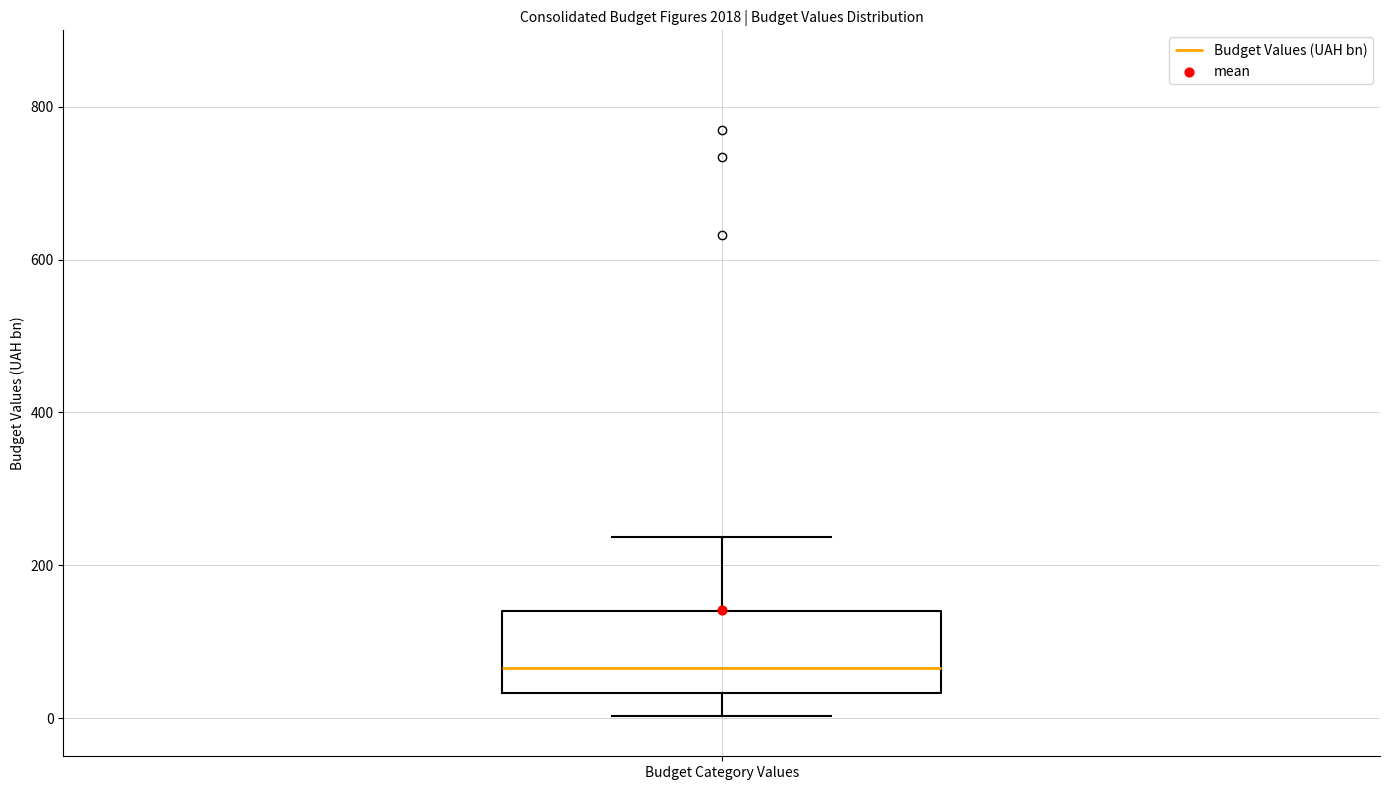

Read this box plot against the y-axis: the position of the median line, the range covered by the box, and the ends of both whiskers. The values are not printed on the chart, so give them approximately, as read against the axis.

median 60, box 40 to 140, whiskers 0 to 240